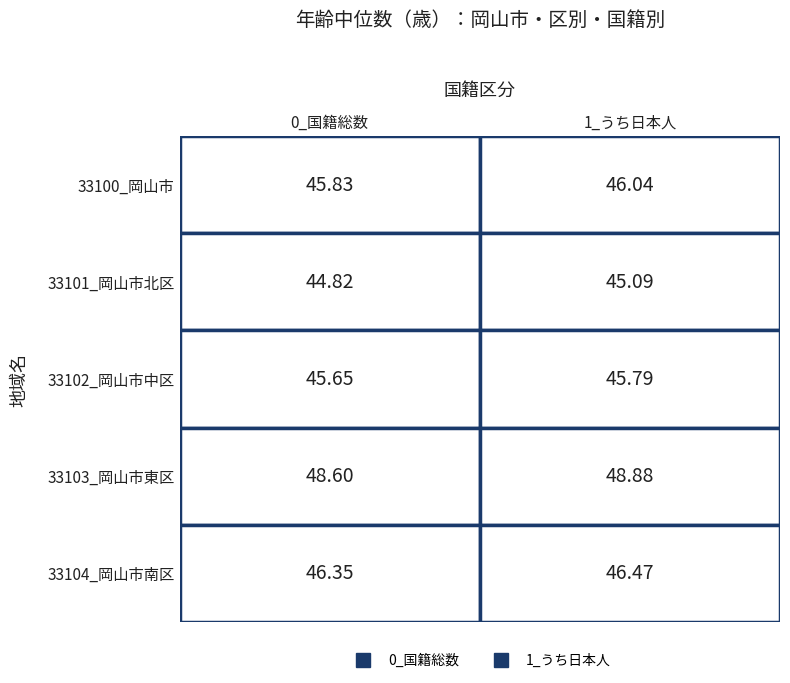

What is the sum of all 0_国籍総数 values?

231.3